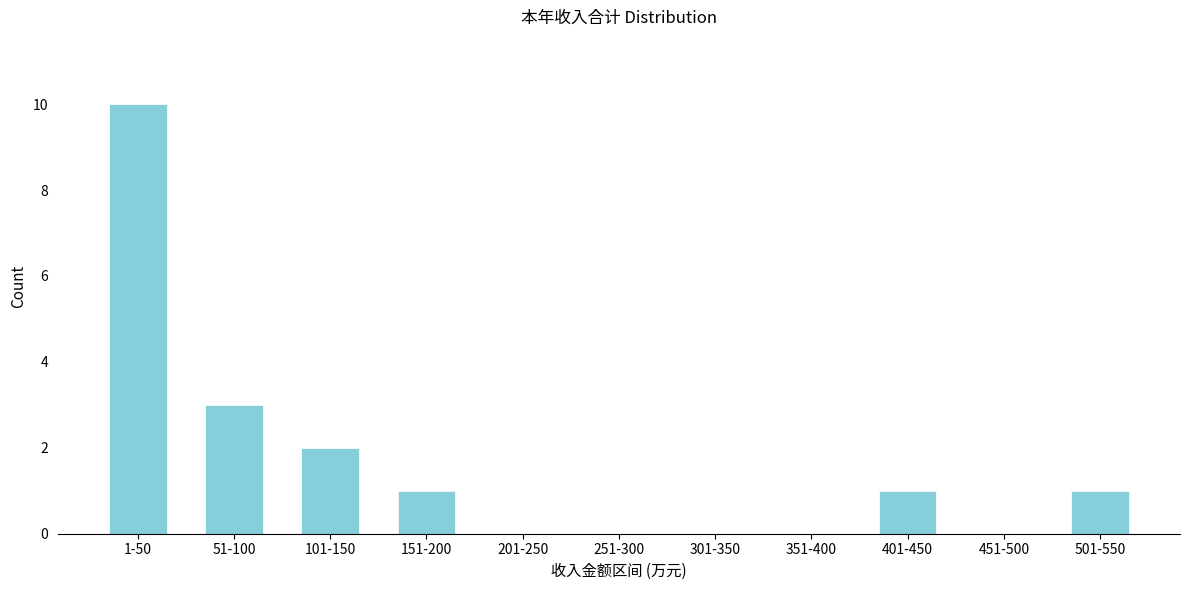

Reading left to right, extract all data points from this chart.

1-50=10	51-100=3	101-150=2	151-200=1	201-250=0	251-300=0	301-350=0	351-400=0	401-450=1	451-500=0	501-550=1